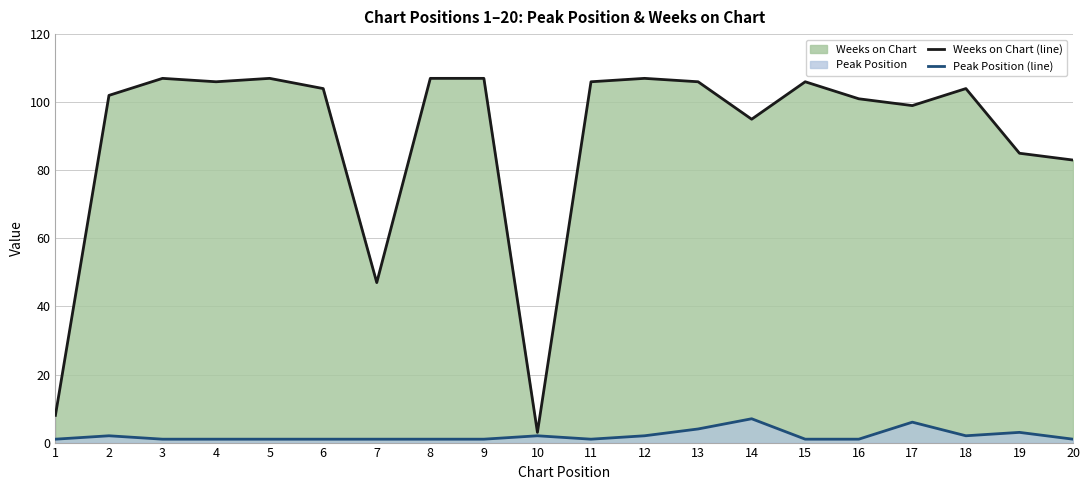

What is the value of the Weeks on Chart (line) point at the 12th from the left?

107